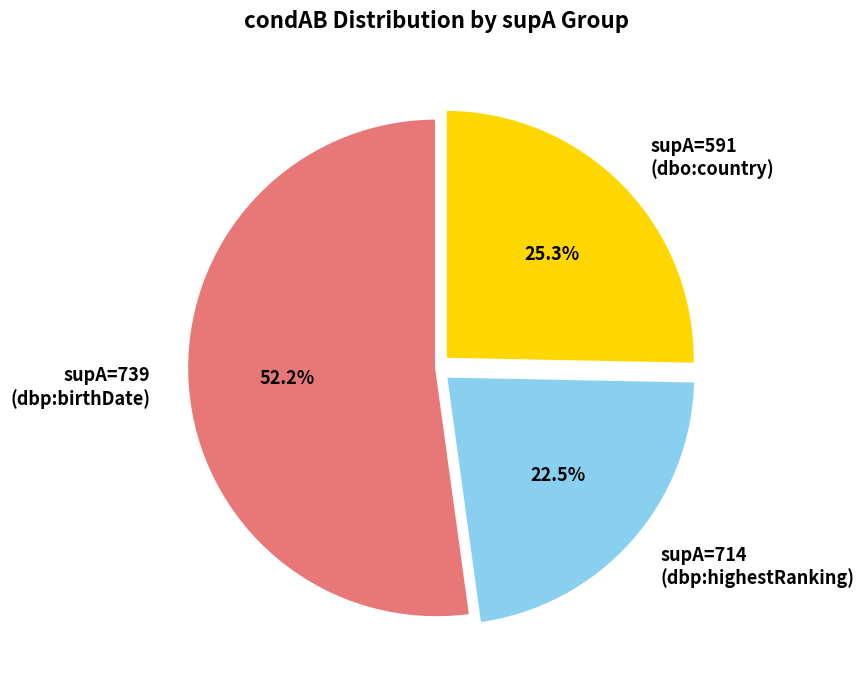

What percentage do supA=714 (dbp:highestRanking) and supA=739 (dbp:birthDate) together represent?

74.7%